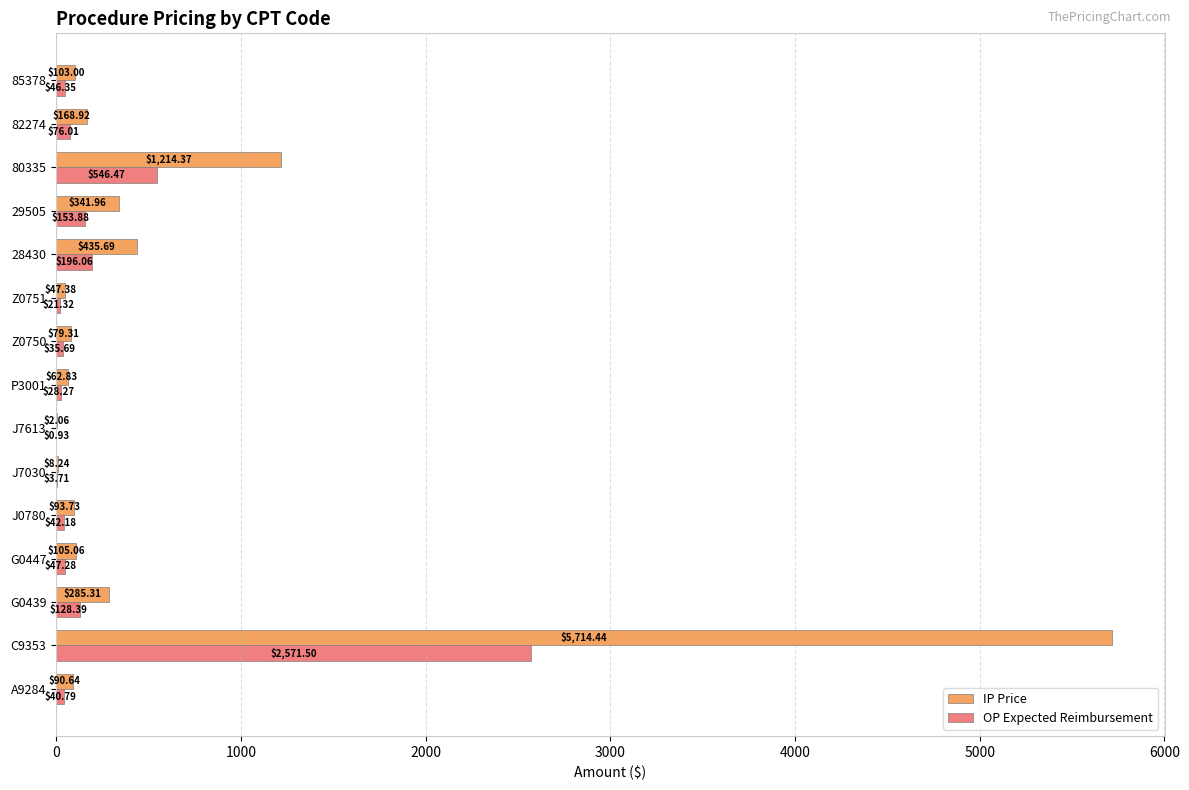

Is the value of OP Expected Reimbursement at 82274 greater than the value of IP Price at Z0751?

Yes